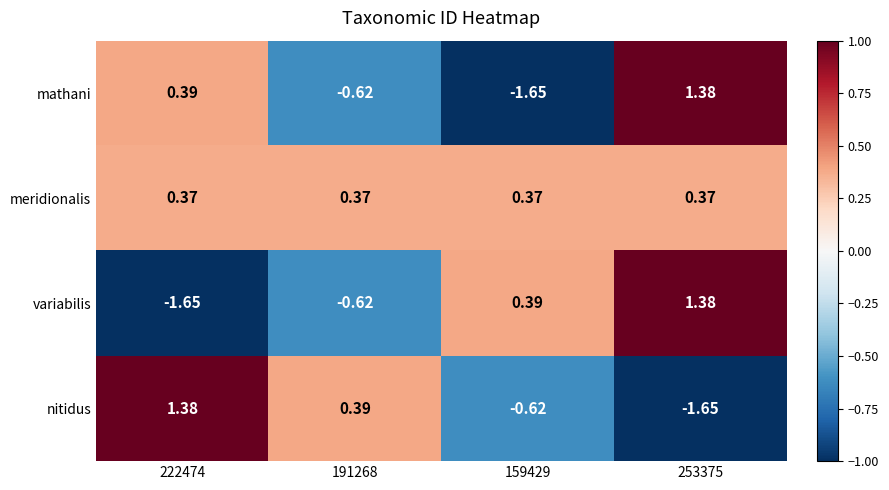

Which series changed the most between 191268 and 253375?

nitidus